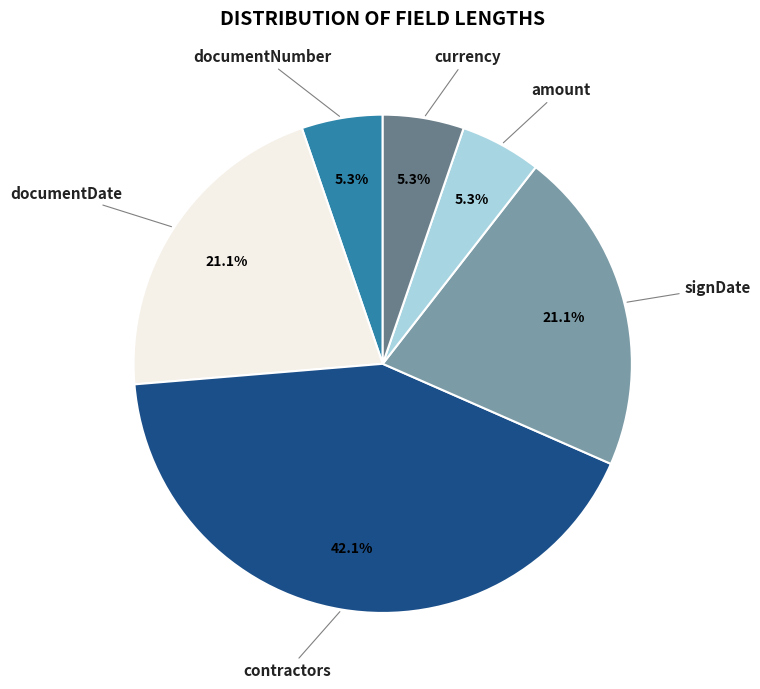

Is there a majority slice in this chart?

No